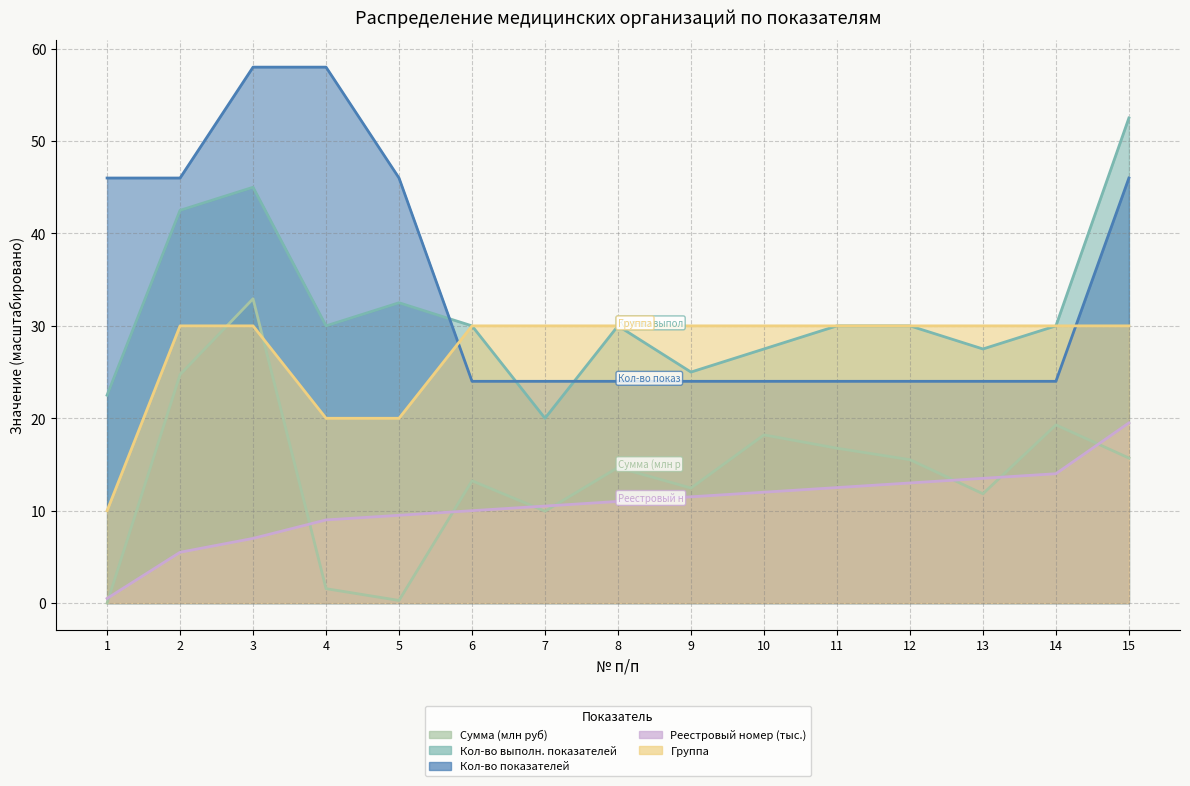

Reading left to right, transcribe all the data shown in this chart.

Сумма (млн руб): 1=0.0	2=24.7	3=32.9	4=1.6	5=0.3	6=13.2	7=9.9	8=14.7	9=12.4	10=18.2	11=16.8	12=15.5	13=11.8	14=19.3	15=15.7
Кол-во выполн. показателей: 1=22.5	2=42.5	3=45.0	4=30.0	5=32.5	6=30.0	7=20.0	8=30.0	9=25.0	10=27.5	11=30.0	12=30.0	13=27.5	14=30.0	15=52.5
Кол-во показателей: 1=46.0	2=46.0	3=58.0	4=58.0	5=46.0	6=24.0	7=24.0	8=24.0	9=24.0	10=24.0	11=24.0	12=24.0	13=24.0	14=24.0	15=46.0
Реестровый номер (тыс.): 1=0.5	2=5.5	3=7.0	4=9.0	5=9.5	6=10.0	7=10.5	8=11.0	9=11.5	10=12.0	11=12.5	12=13.0	13=13.5	14=14.0	15=19.5
Группа: 1=10.0	2=30.0	3=30.0	4=20.0	5=20.0	6=30.0	7=30.0	8=30.0	9=30.0	10=30.0	11=30.0	12=30.0	13=30.0	14=30.0	15=30.0